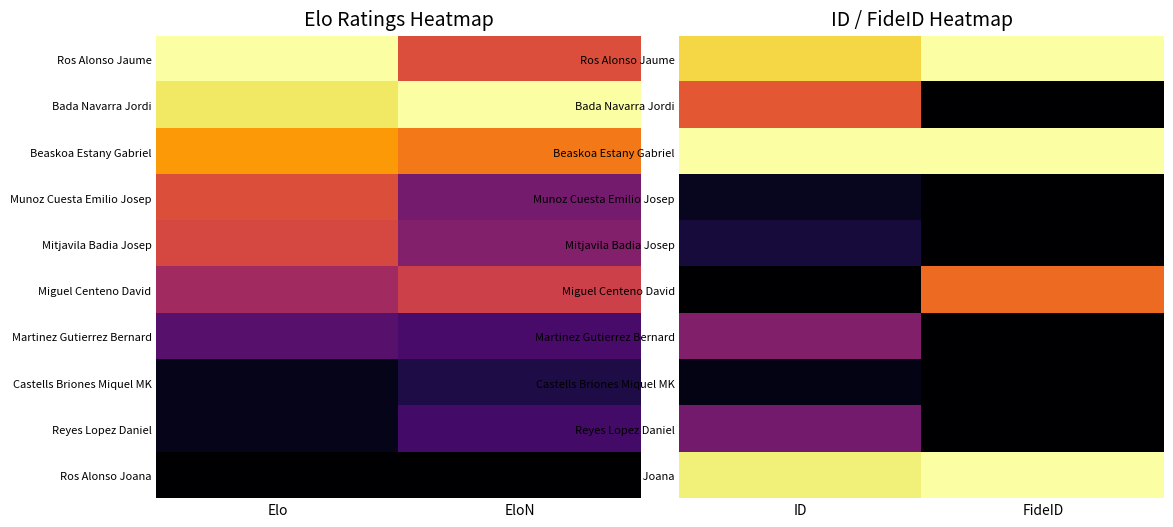

What is the difference between the Reyes Lopez Daniel values at ID and FideID?

0.3